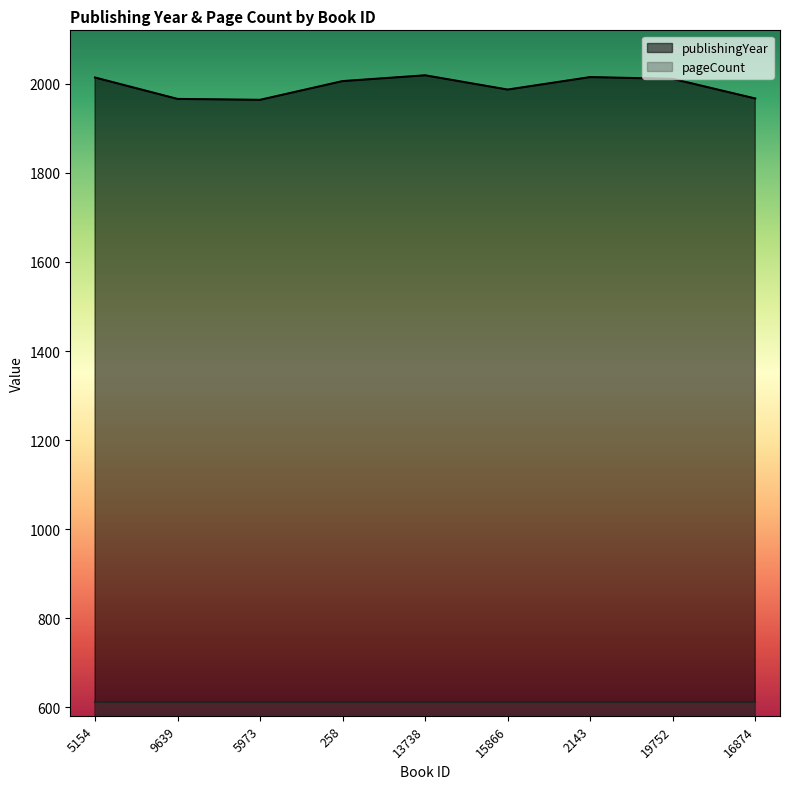

What is the sum of the values at 2143 and 5154?

4029